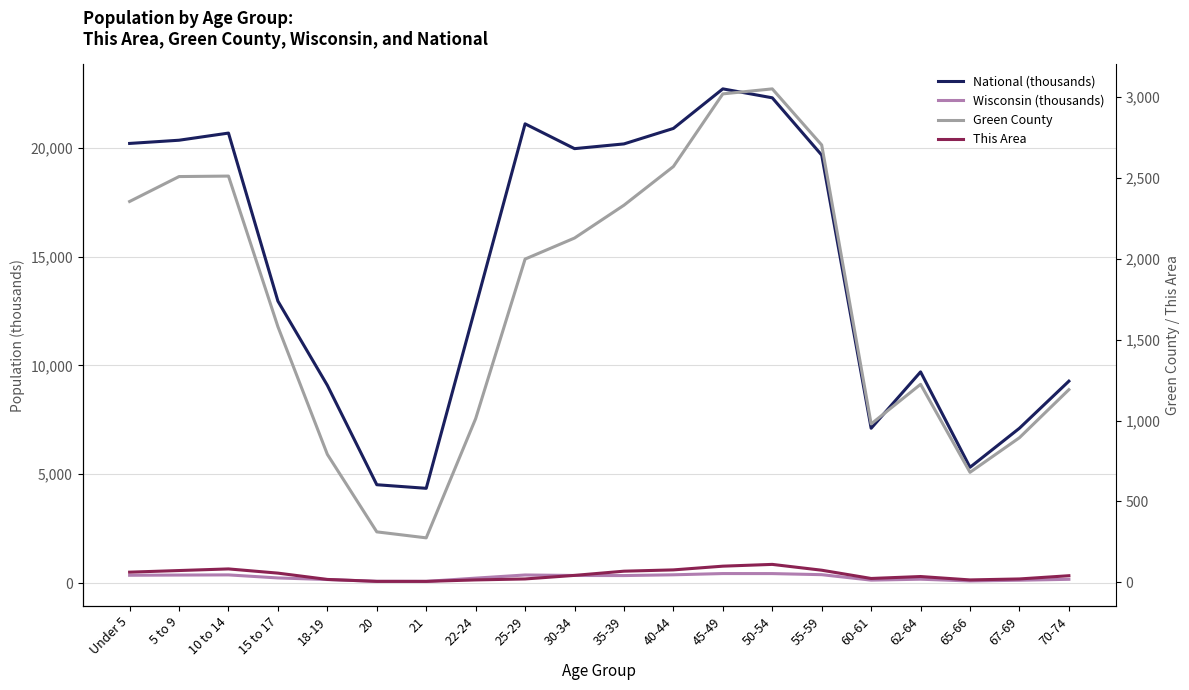

Count the number of data series in this chart.

4